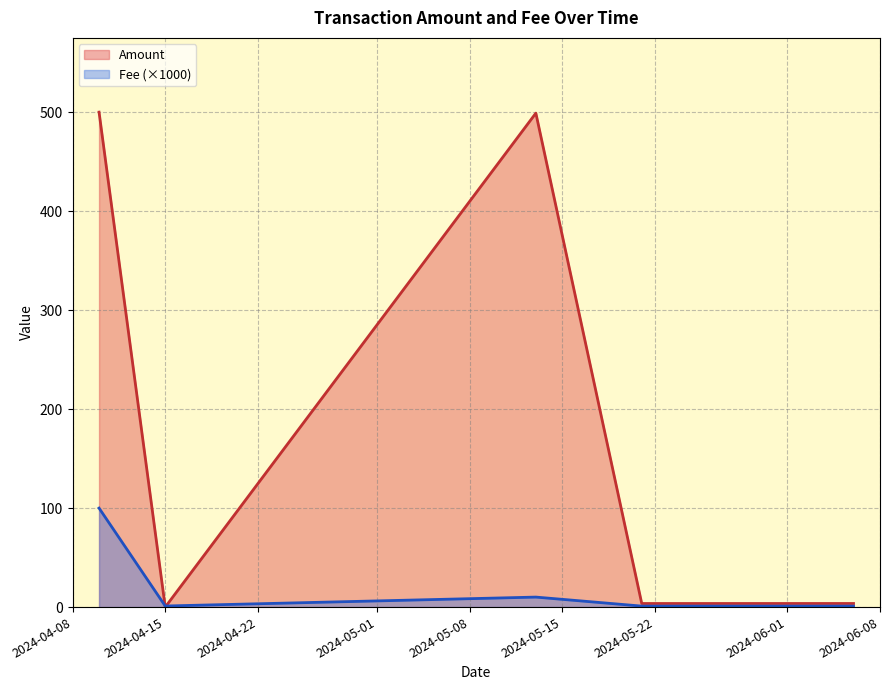

At which category does Amount reach its first local peak?

2024-05-13